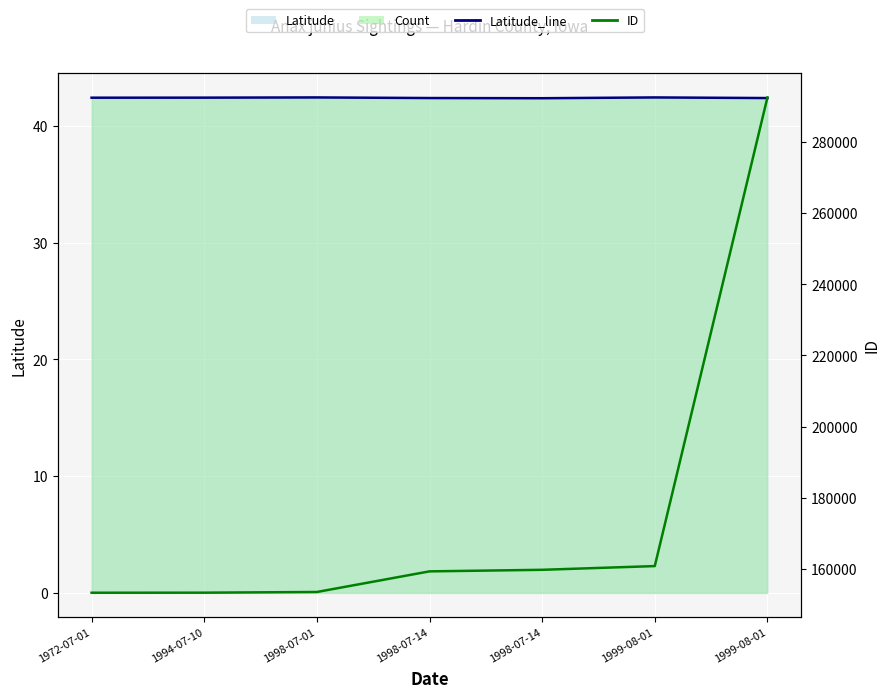

The value of Latitude_line at 1994-07-10 is 42.4. True or false?

True